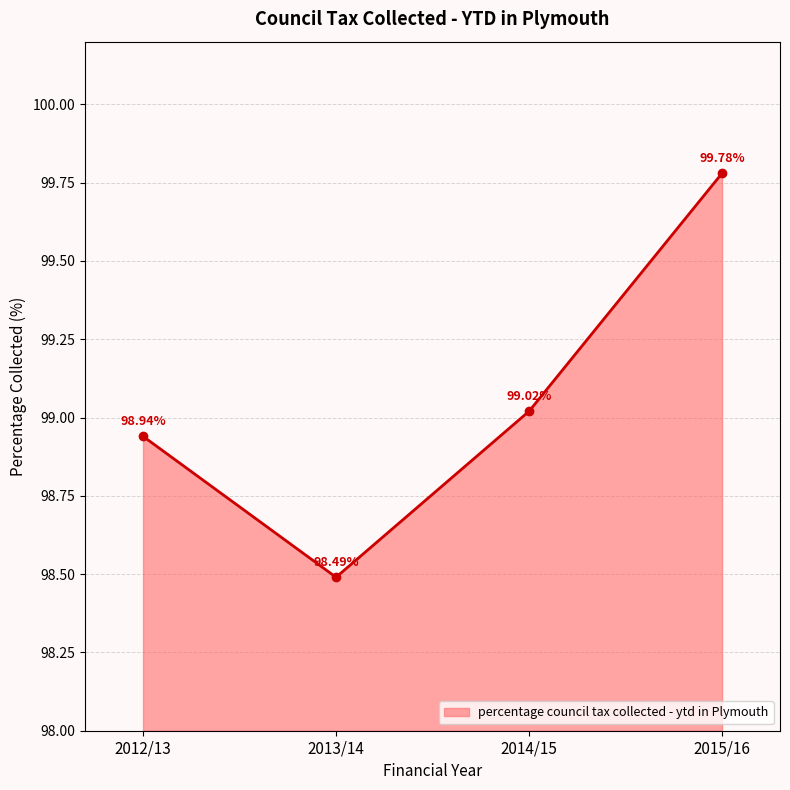

What is the value of the 1st point from the left?

98.9